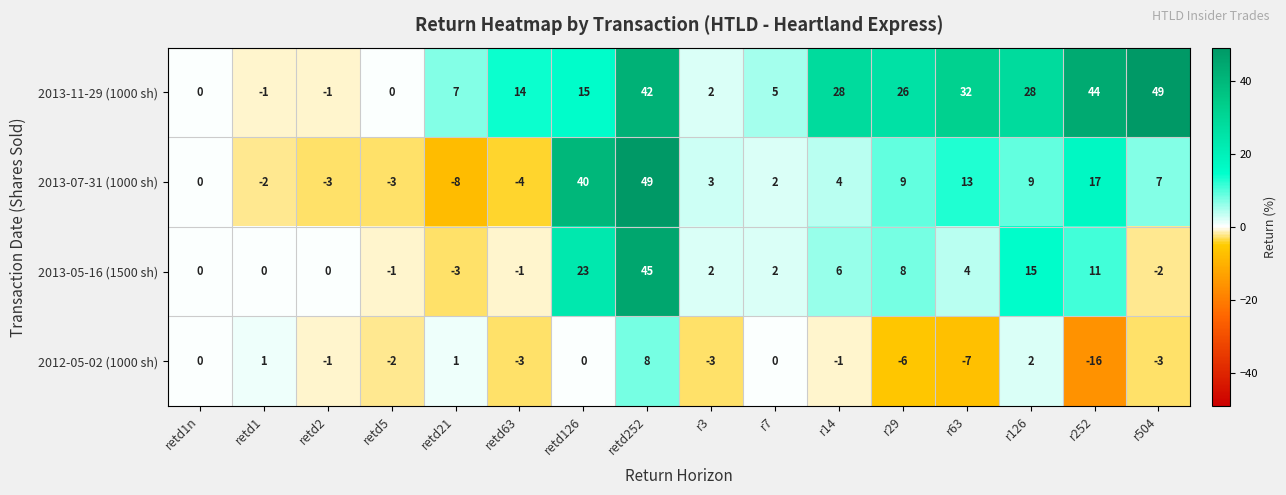

How many distinct data groups are displayed?

4